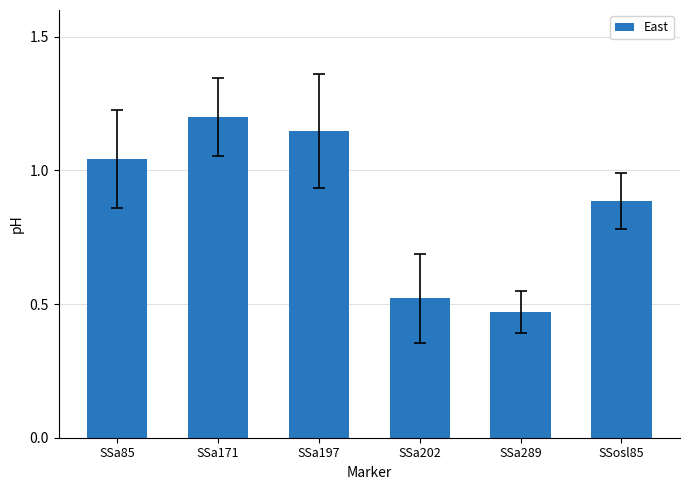

Which label corresponds to the smallest value in the chart?

SSa289